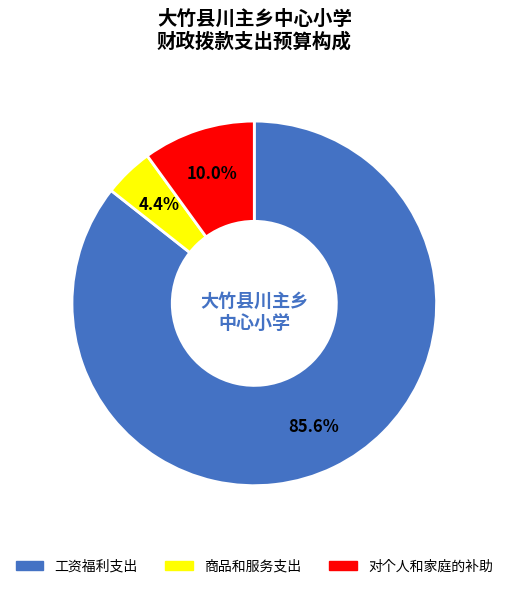

What percentage is the 商品和服务支出 slice, to the nearest percent?

4%